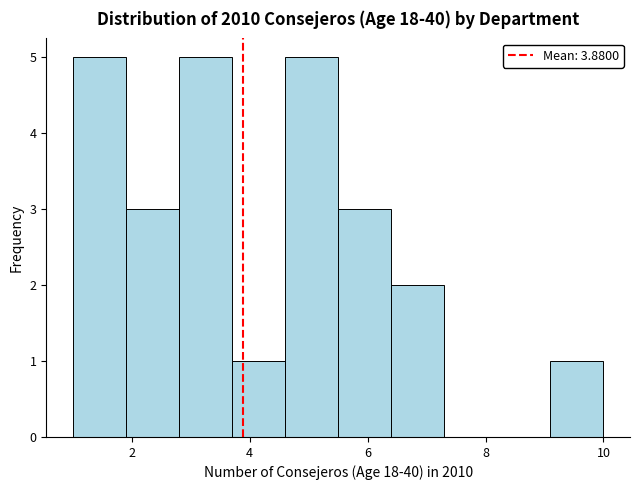

Reading left to right, list every bar in this chart as the range it spans on the x-axis followed by its height. Neither the bar edges nor the heights are printed on the chart, so give them approximately, as read against the axes.

1.0 to 1.9: 5
1.9 to 2.8: 3
2.8 to 3.7: 5
3.7 to 4.6: 1
4.6 to 5.5: 5
5.5 to 6.4: 3
6.4 to 7.3: 2
7.3 to 8.2: 0
8.2 to 9.1: 0
9.1 to 10.0: 1